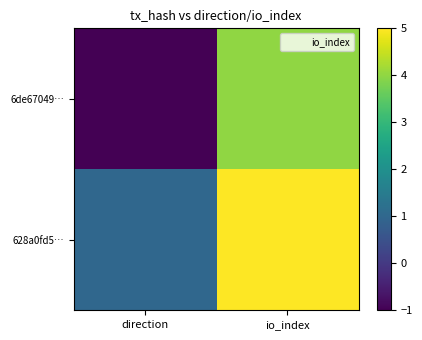

Which series has the largest range (max minus min)?

6de67049…